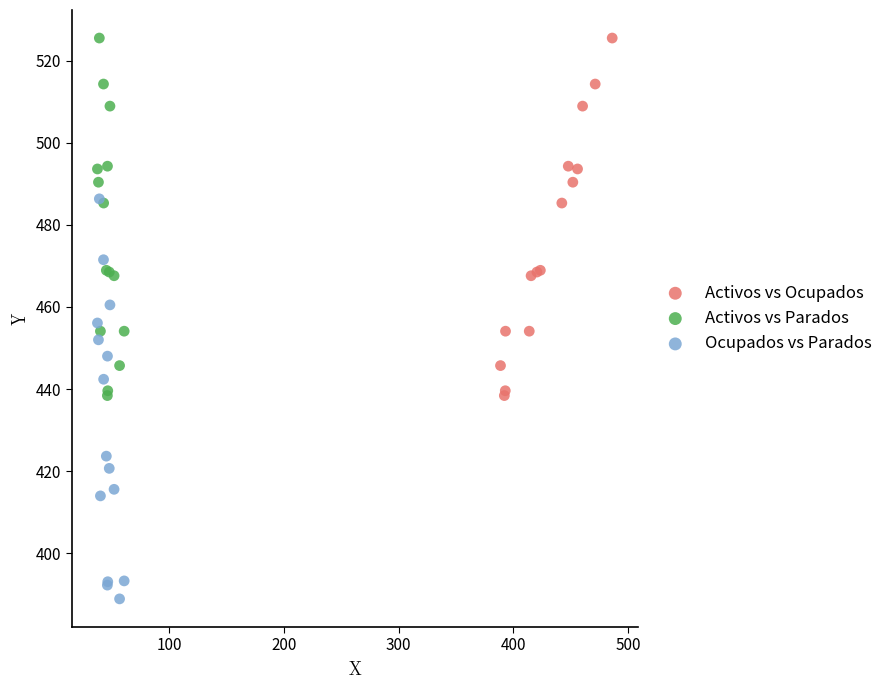

Which series reaches the minimum Y coordinate?

Ocupados vs Parados